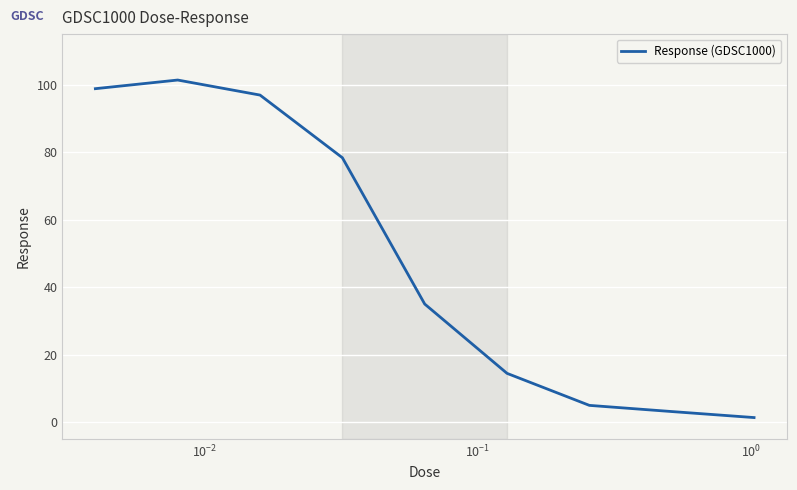

How many lines are shown in the chart?

1